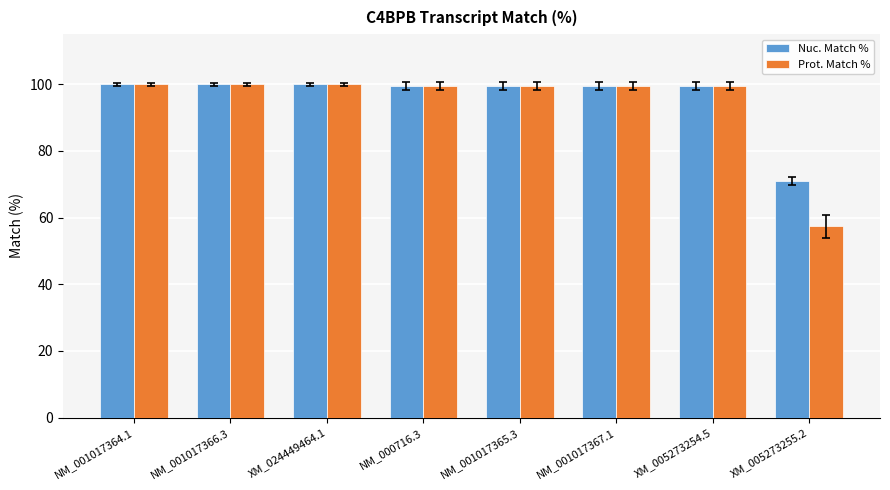

Does the chart contain any negative values?

No